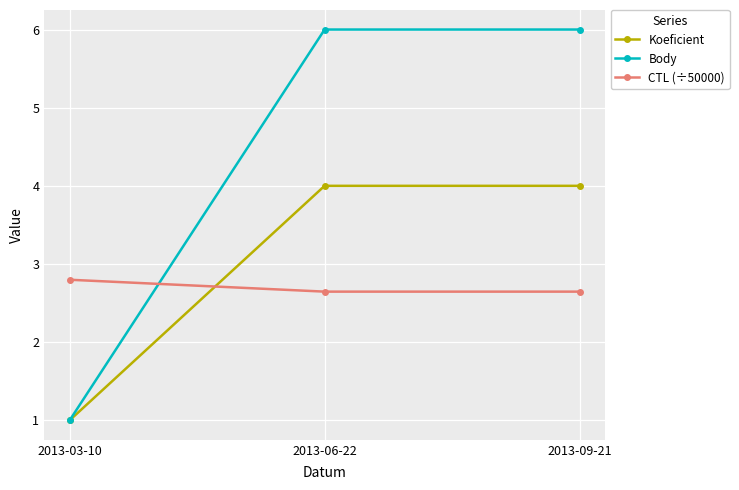

What is the sum of the CTL (÷50000) values at 2013-03-10 and 2013-06-22?

5.4